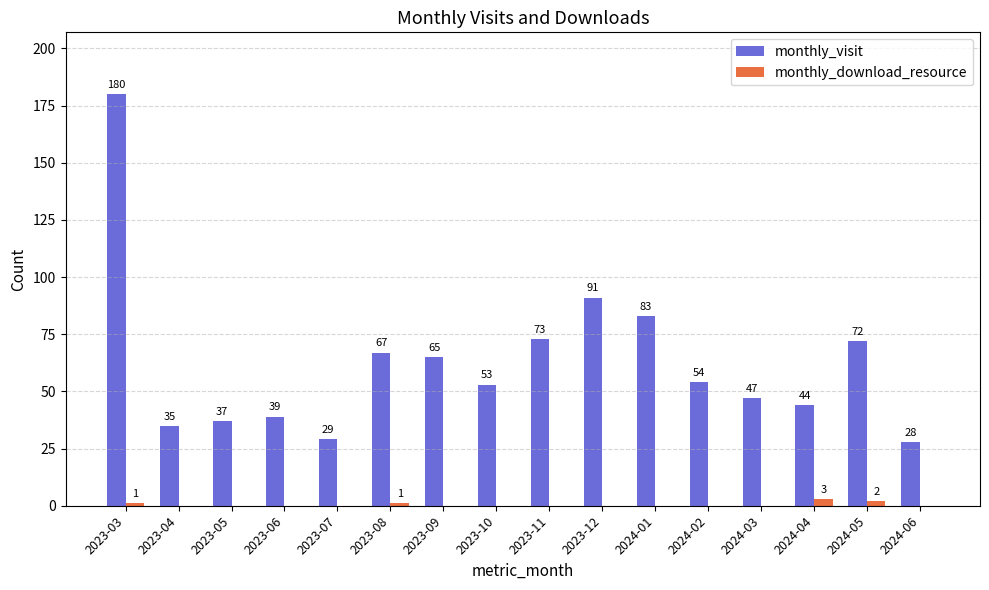

Which series has the largest total across all categories?

monthly_visit